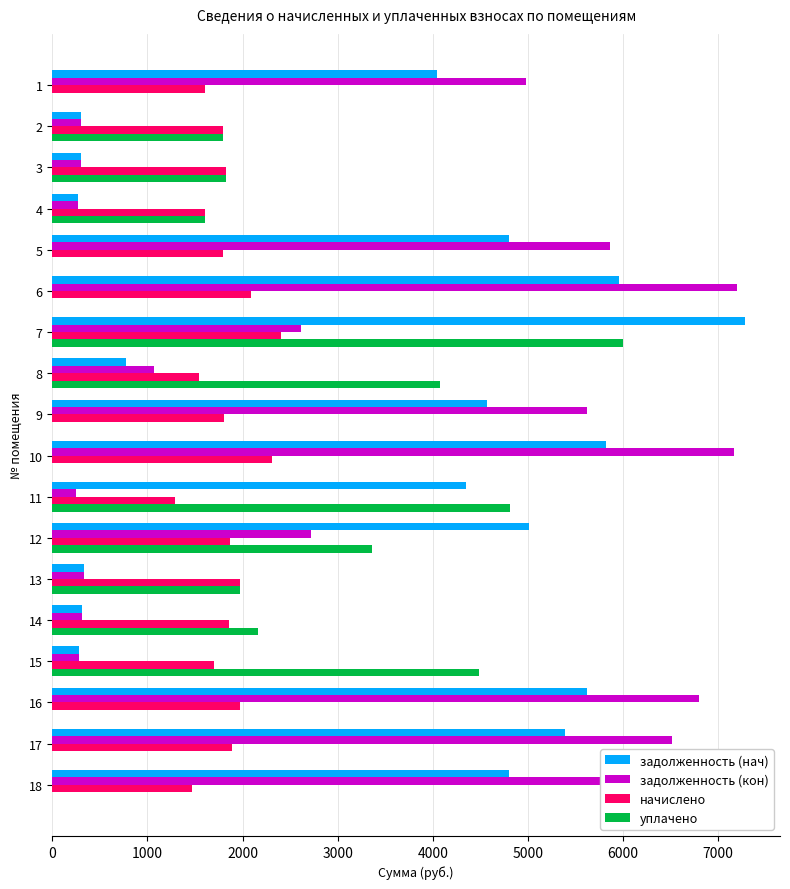

At which label does начислено reach its peak?

7